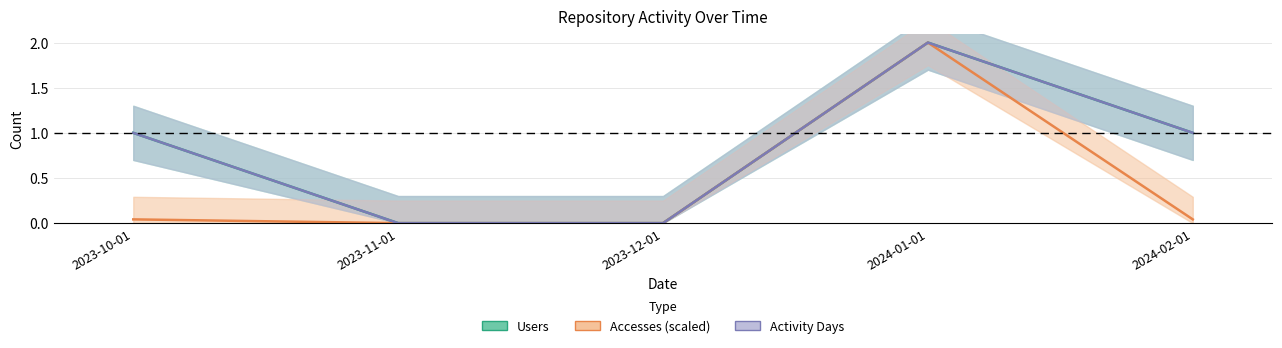

At which label does Users first exceed 1?

2024-01-01